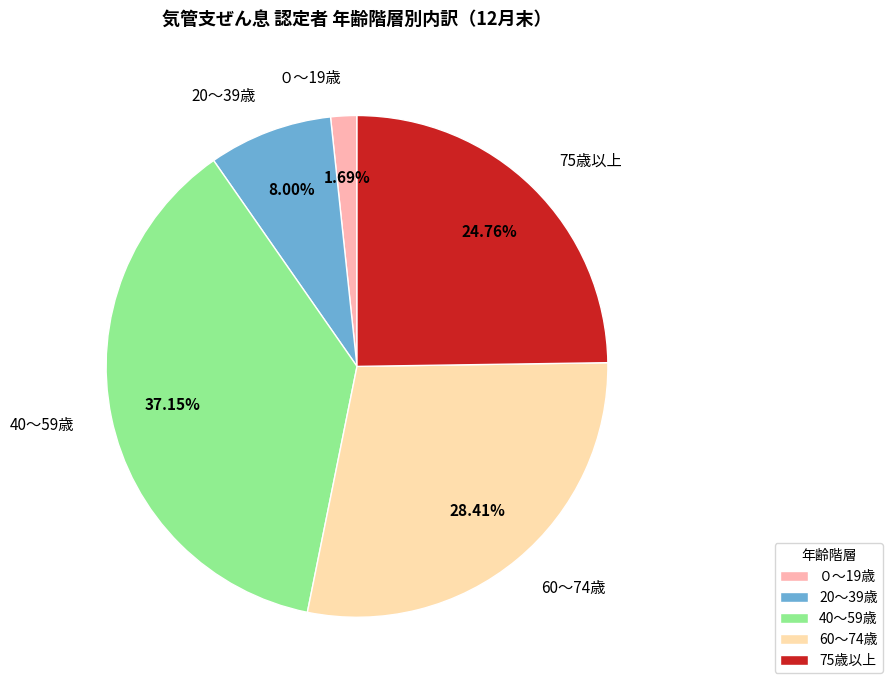

How much of the chart is everything except 75歳以上?

75.2%